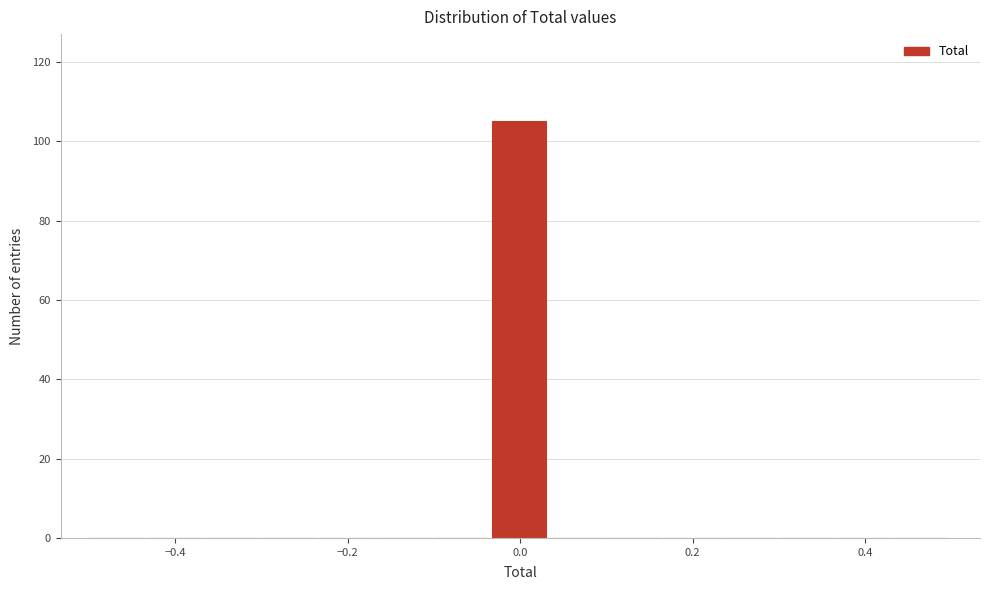

Read against the x-axis, roughly where is the centre of the tallest bar?

0.00